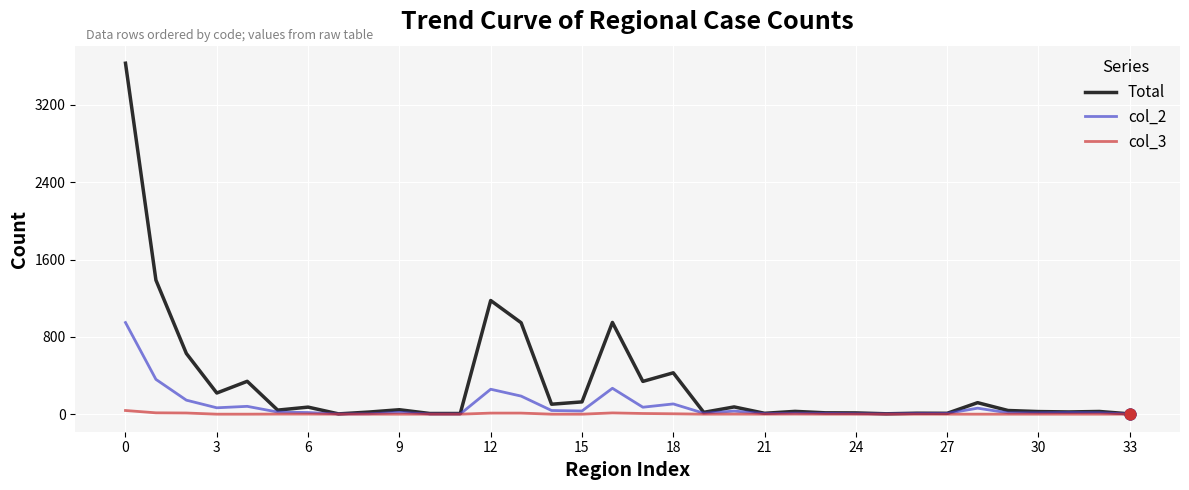

Which series has the largest range (max minus min)?

Total